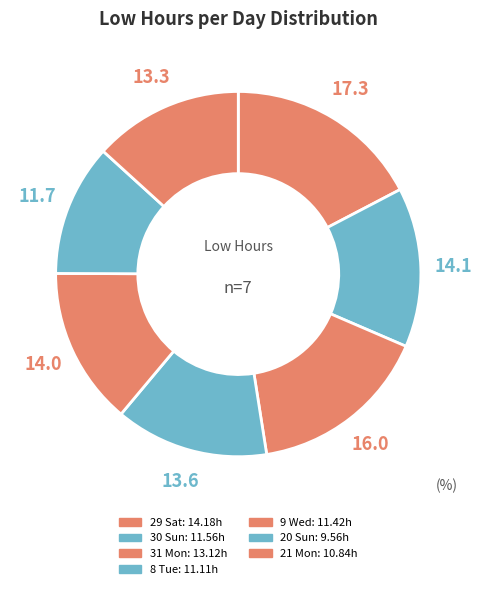

What is the ratio of the value at 30 Sun to the value at 20 Sun?

1.2